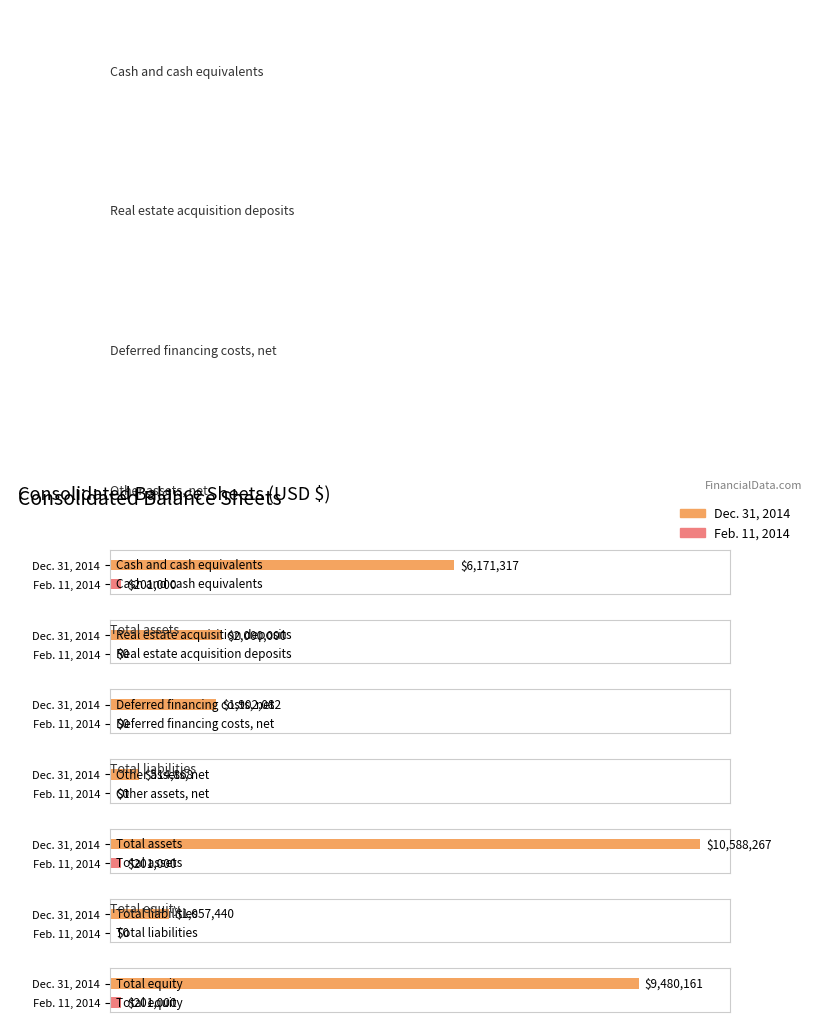

True or false: Dec. 31, 2014 has a value of 10539642 at Cash and cash equivalents.

False